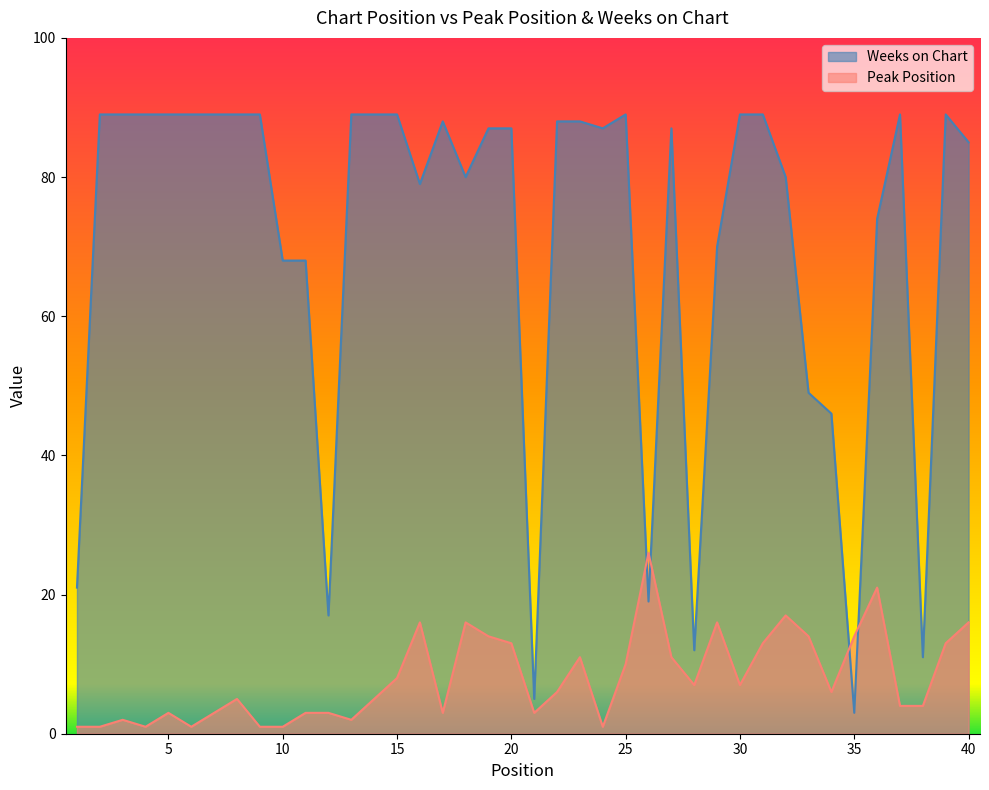

At which category does Peak Position reach its first local valley?

4